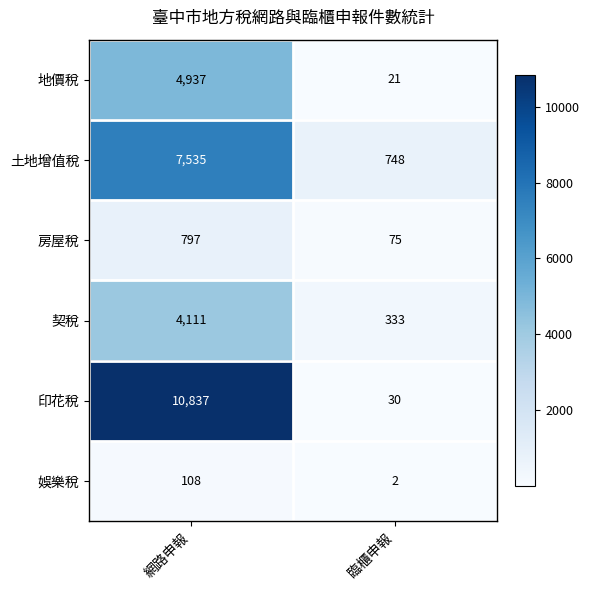

Reading right to left, extract all data points from this chart.

地價稅: 21	4937
土地增值稅: 748	7535
房屋稅: 75	797
契稅: 333	4111
印花稅: 30	10837
娛樂稅: 2	108